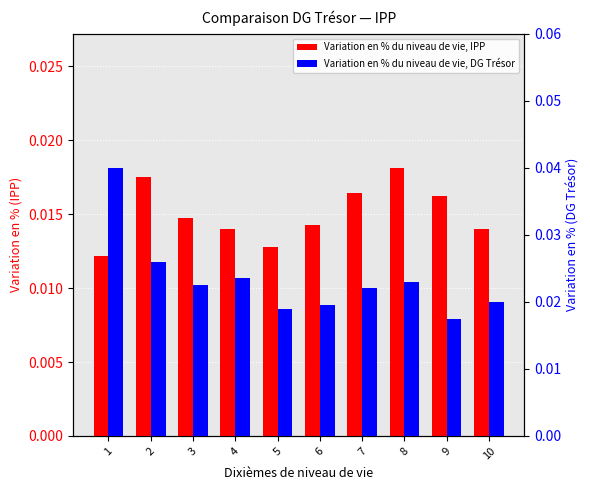

Which category has the highest value in the Variation en % du niveau de vie, DG Trésor series?

1